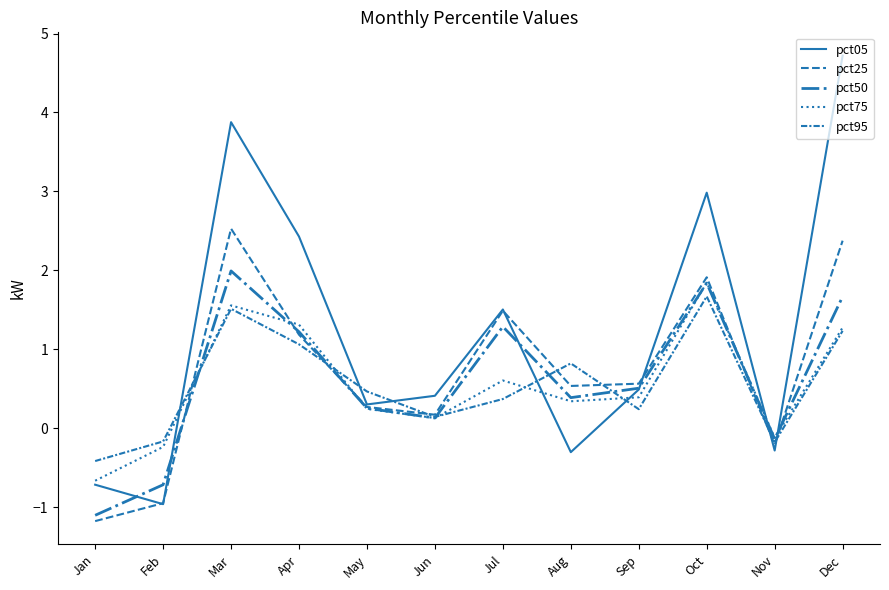

Rank the categories by pct05 value from highest to lowest.

Dec, Mar, Oct, Apr, Jul, Sep, Jun, May, Nov, Aug, Jan, Feb